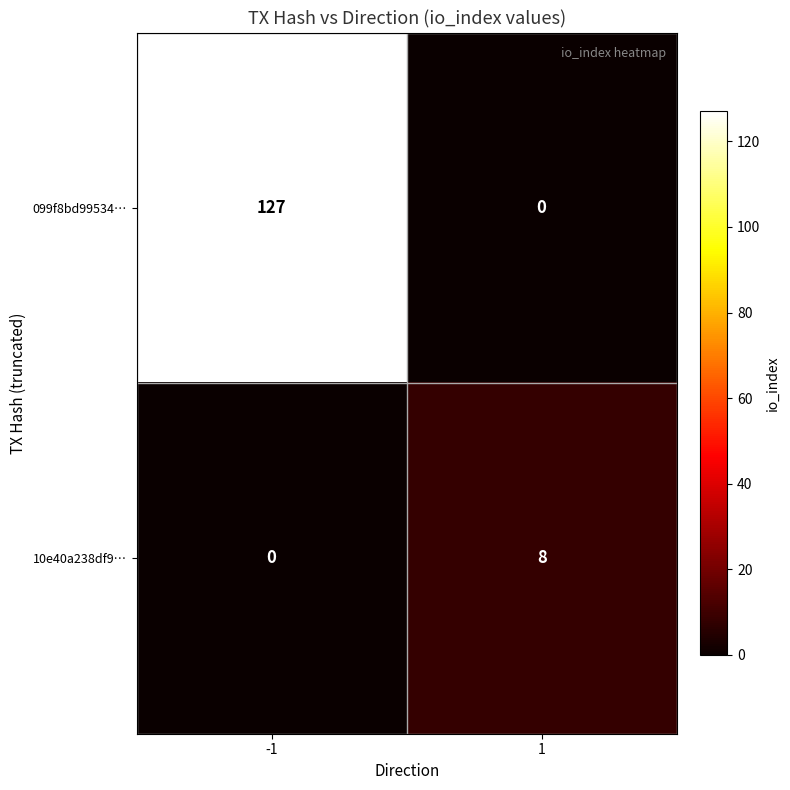

Count the number of categories in the chart.

2